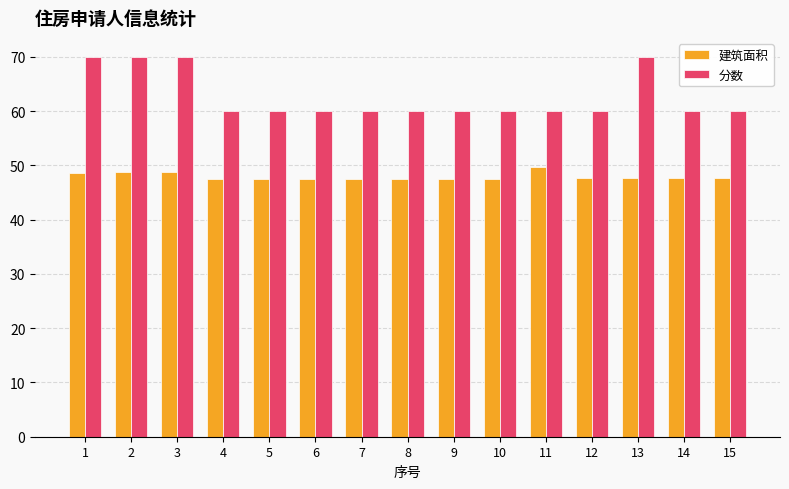

Which series has the largest range (max minus min)?

分数